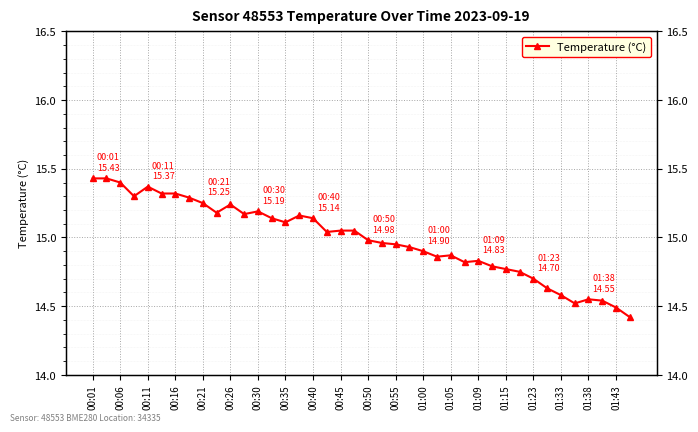

At which label does the data first exceed 15?

00:01